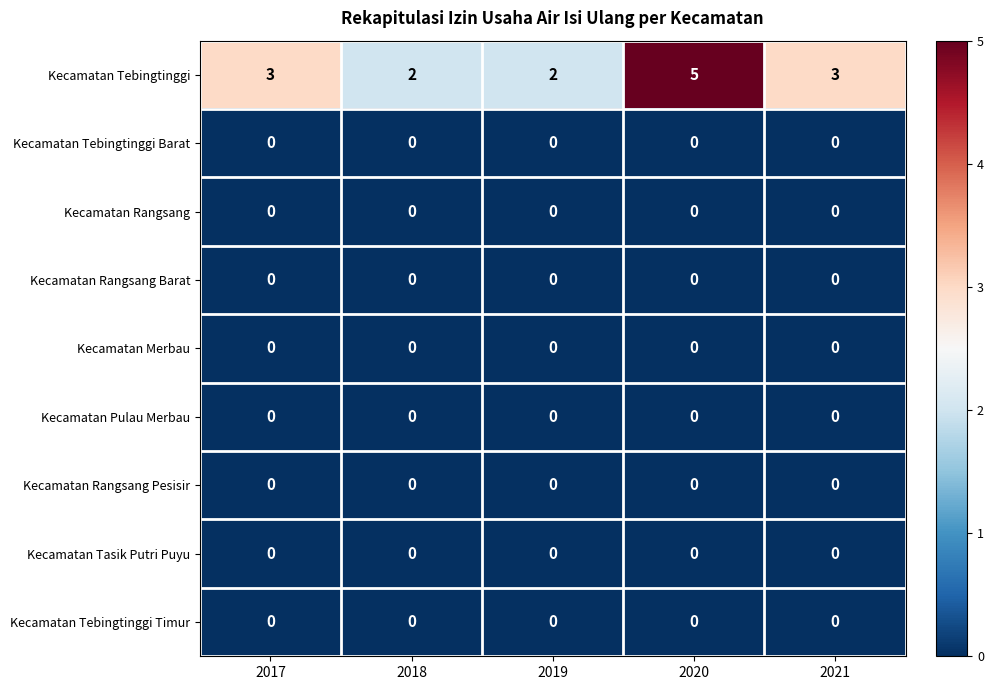

Which series has the largest total across all categories?

Kecamatan Tebingtinggi